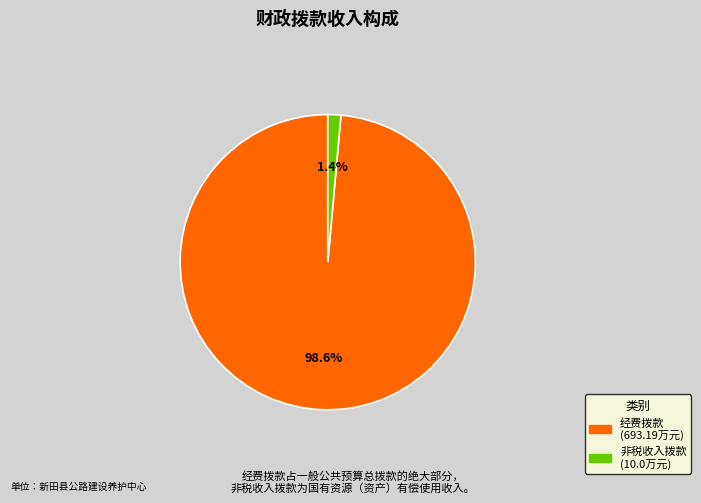

Is there any slice that represents more than half of the pie?

Yes